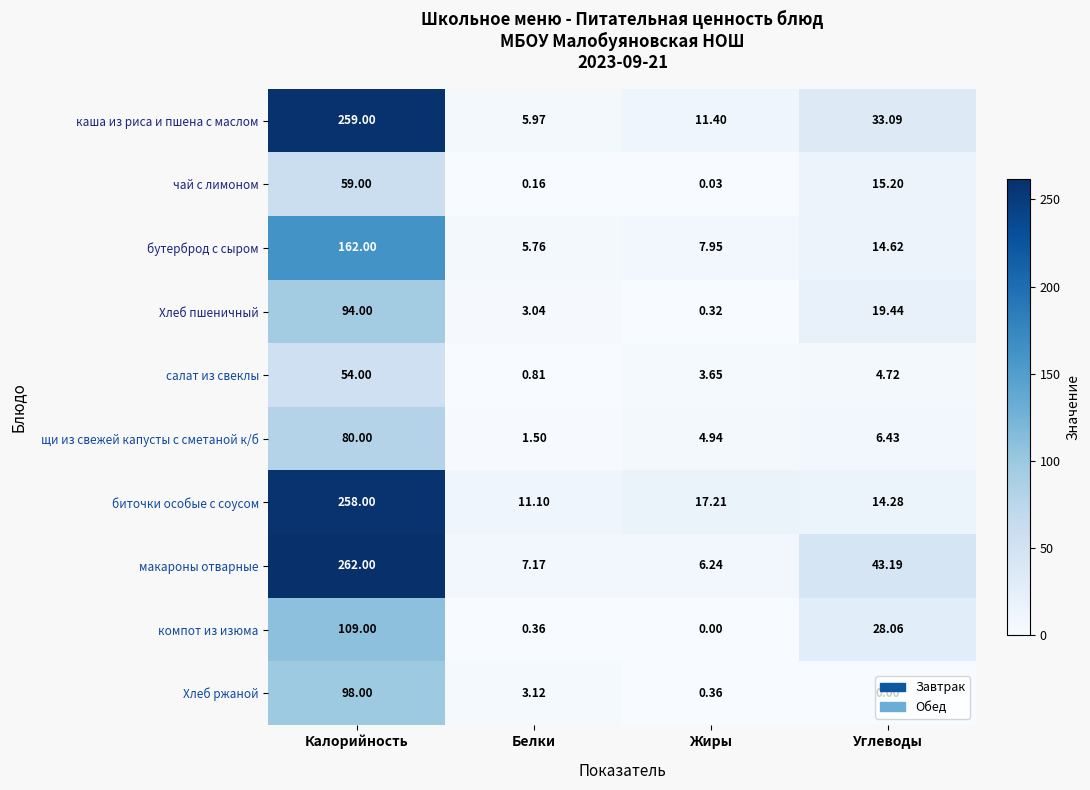

At which label is макароны отварные closest to 134?

Углеводы